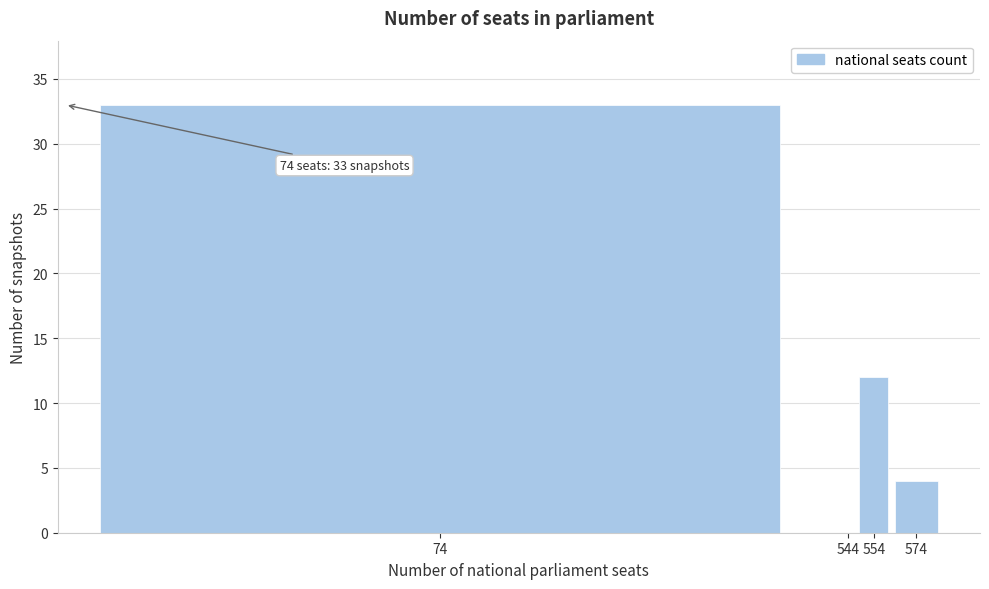

Reading right to left, extract all data points from this chart.

574=4	554=12	544=0	74=33